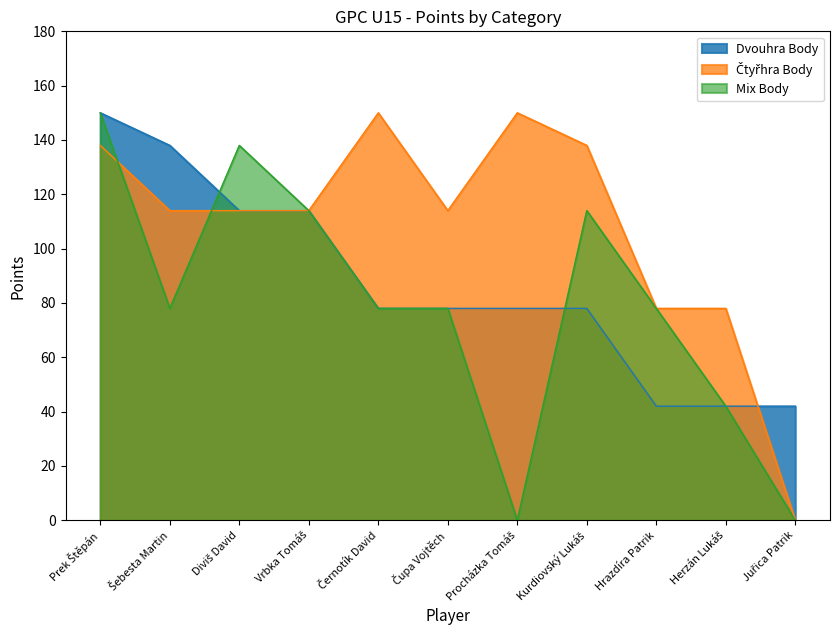

How many values in Čtyřhra Body are above zero?

10